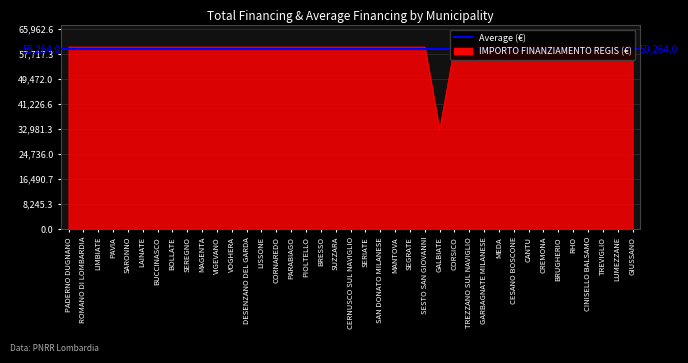

What is the average value?

59264